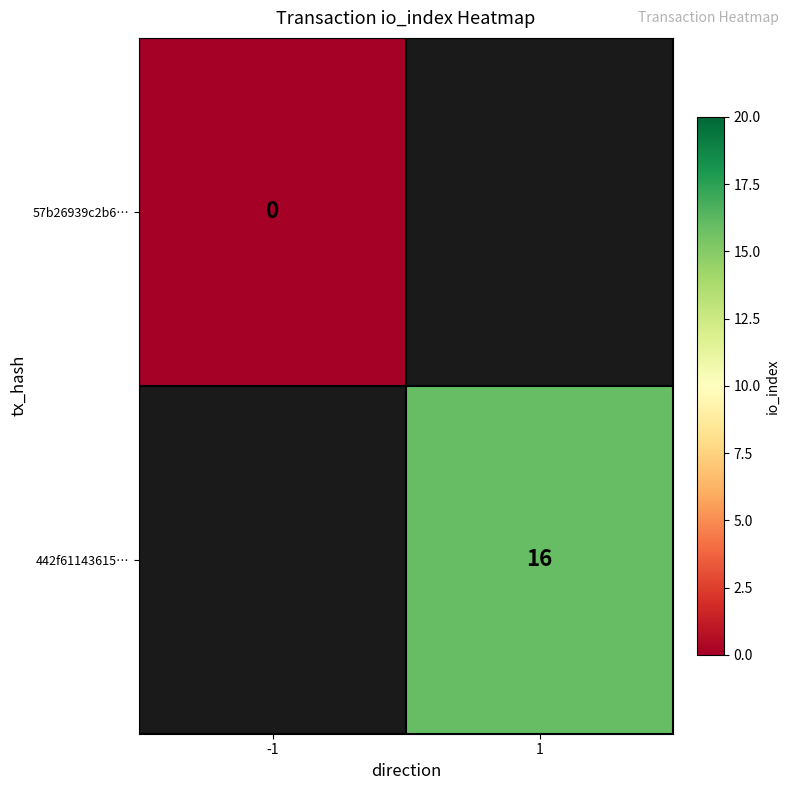

True or false: 442f61143615… has a value of 16 at 1.

True